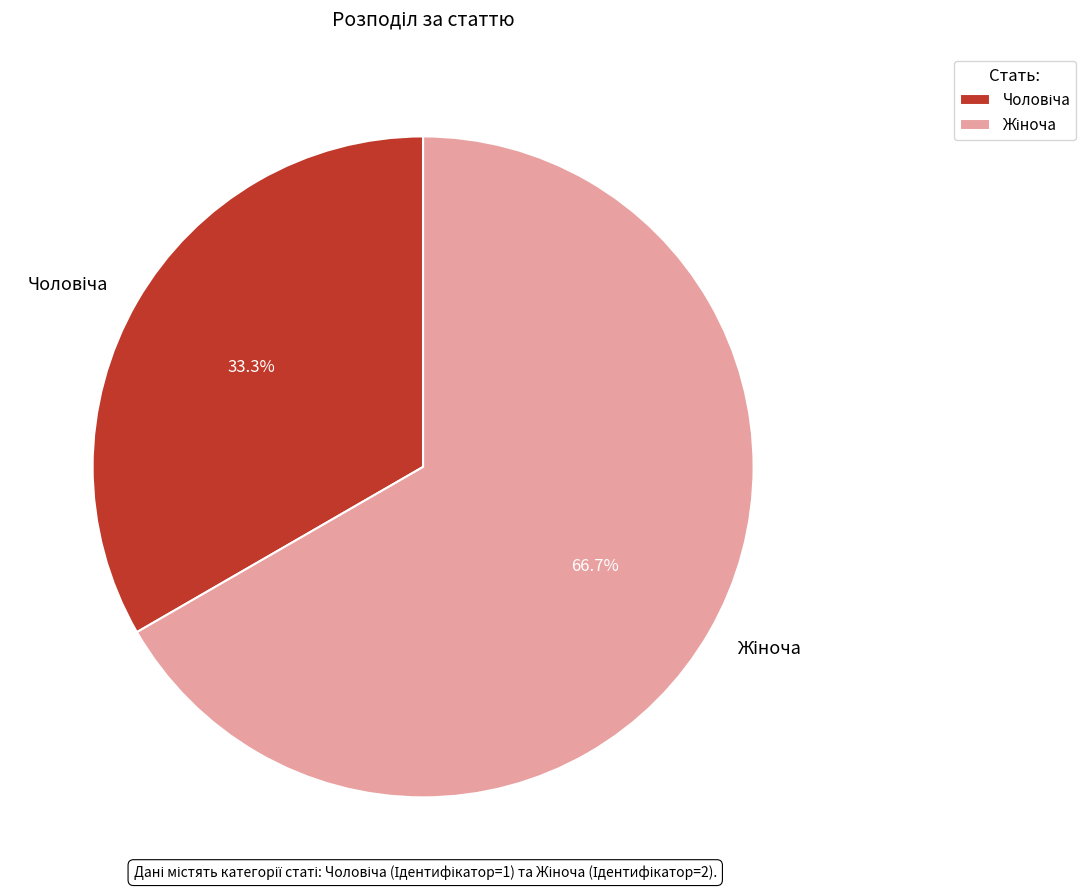

Is there any slice that represents more than half of the pie?

Yes